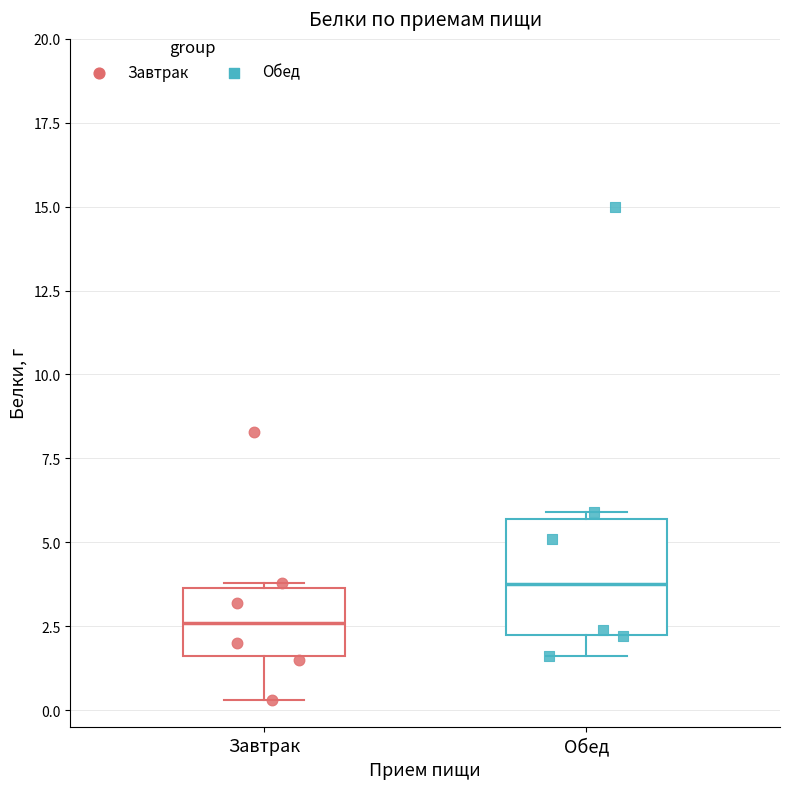

Which box's median line is the lowest?

Завтрак